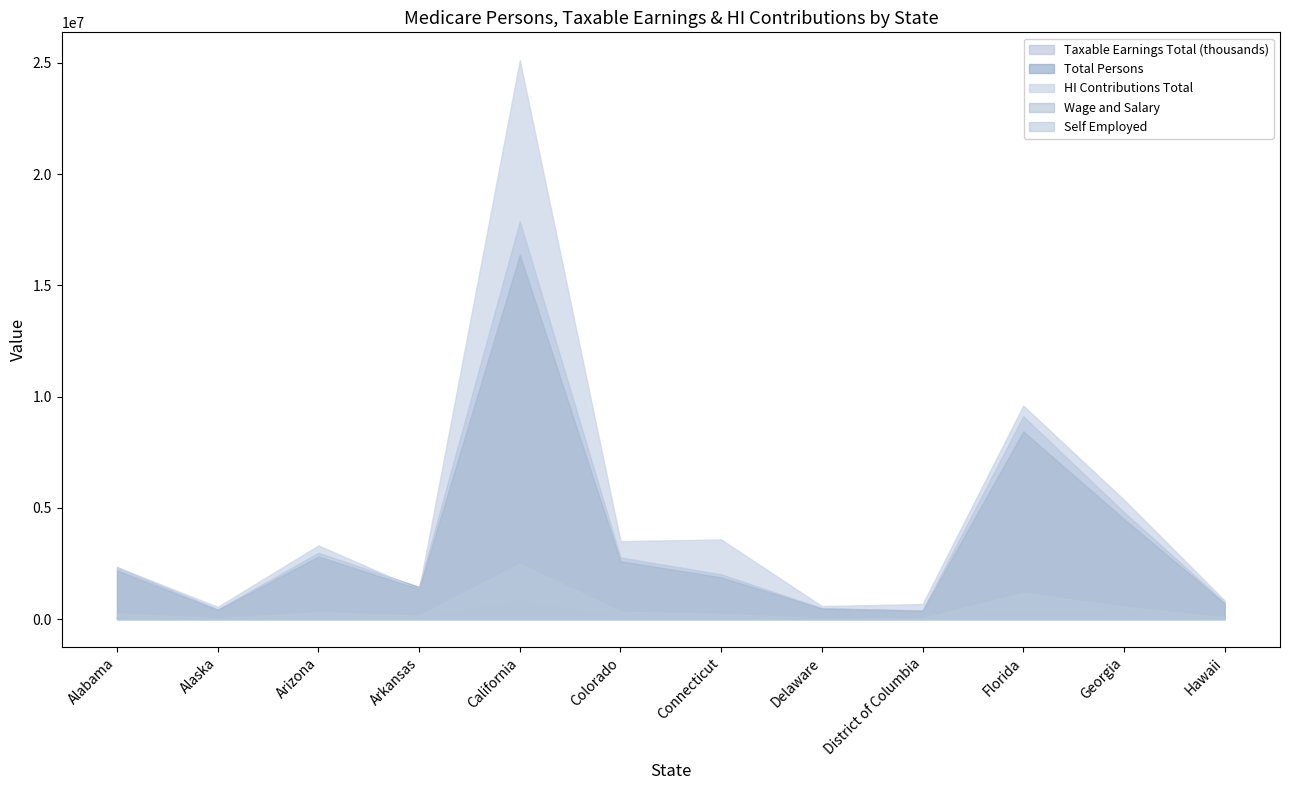

At which category does the chart reach its peak across all series?

California